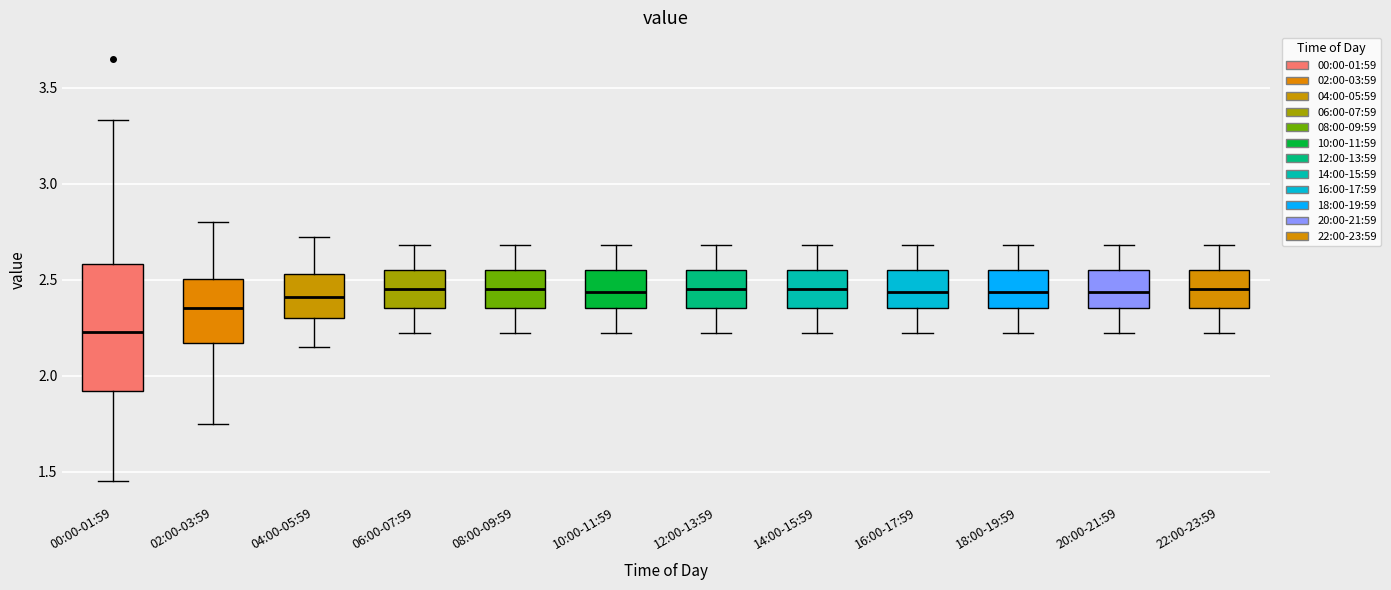

Where does the median line of the box for 14:00-15:59 sit on the y-axis? The values are not printed on the chart, so give them approximately, as read against the axis.

2.45